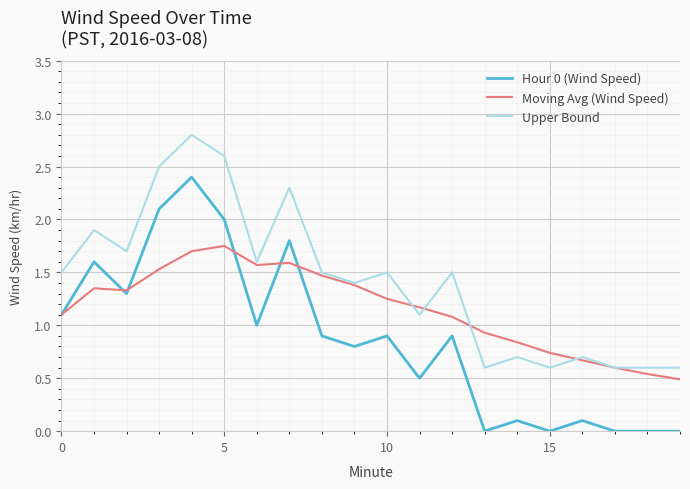

What is the difference between the second highest and second lowest values in the Hour 0 (Wind Speed) series?

2.1